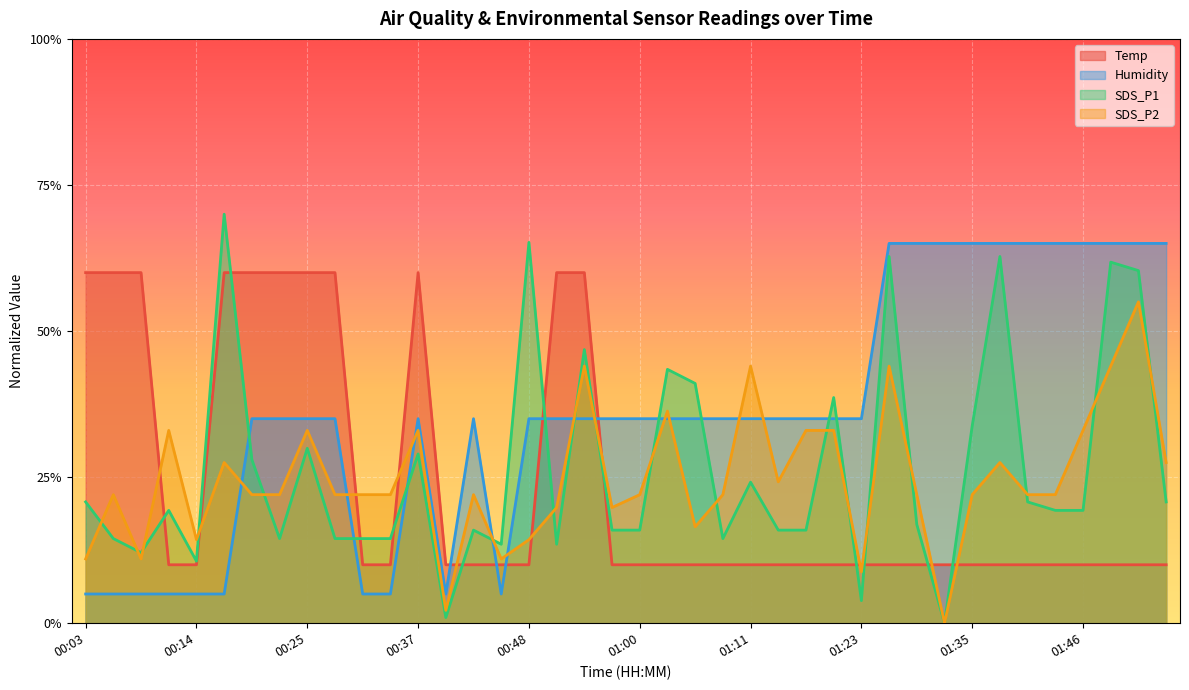

Reading left to right, list all the values displayed in this chart.

Temp: 00:03=0.6	00:05=0.6	00:08=0.6	00:11=0.1	00:14=0.1	00:17=0.6	00:20=0.6	00:22=0.6	00:25=0.6	00:28=0.6	00:31=0.1	00:34=0.1	00:37=0.6	00:39=0.1	00:42=0.1	00:46=0.1	00:48=0.1	00:51=0.6	00:54=0.6	00:56=0.1	01:00=0.1	01:03=0.1	01:06=0.1	01:08=0.1	01:11=0.1	01:14=0.1	01:17=0.1	01:20=0.1	01:23=0.1	01:26=0.1	01:29=0.1	01:32=0.1	01:35=0.1	01:37=0.1	01:41=0.1	01:43=0.1	01:46=0.1	01:50=0.1	01:52=0.1	01:55=0.1
Humidity: 00:03=0.1	00:05=0.1	00:08=0.1	00:11=0.1	00:14=0.1	00:17=0.1	00:20=0.3	00:22=0.3	00:25=0.3	00:28=0.3	00:31=0.1	00:34=0.1	00:37=0.3	00:39=0.1	00:42=0.3	00:46=0.1	00:48=0.3	00:51=0.3	00:54=0.3	00:56=0.3	01:00=0.3	01:03=0.3	01:06=0.3	01:08=0.3	01:11=0.3	01:14=0.3	01:17=0.3	01:20=0.3	01:23=0.3	01:26=0.6	01:29=0.6	01:32=0.6	01:35=0.6	01:37=0.6	01:41=0.6	01:43=0.6	01:46=0.6	01:50=0.6	01:52=0.6	01:55=0.6
SDS_P1: 00:03=0.2	00:05=0.1	00:08=0.1	00:11=0.2	00:14=0.1	00:17=0.7	00:20=0.3	00:22=0.1	00:25=0.3	00:28=0.1	00:31=0.1	00:34=0.1	00:37=0.3	00:39=0.0	00:42=0.2	00:46=0.1	00:48=0.7	00:51=0.1	00:54=0.5	00:56=0.2	01:00=0.2	01:03=0.4	01:06=0.4	01:08=0.1	01:11=0.2	01:14=0.2	01:17=0.2	01:20=0.4	01:23=0.0	01:26=0.6	01:29=0.2	01:32=0.0	01:35=0.3	01:37=0.6	01:41=0.2	01:43=0.2	01:46=0.2	01:50=0.6	01:52=0.6	01:55=0.2
SDS_P2: 00:03=0.1	00:05=0.2	00:08=0.1	00:11=0.3	00:14=0.1	00:17=0.3	00:20=0.2	00:22=0.2	00:25=0.3	00:28=0.2	00:31=0.2	00:34=0.2	00:37=0.3	00:39=0.0	00:42=0.2	00:46=0.1	00:48=0.1	00:51=0.2	00:54=0.4	00:56=0.2	01:00=0.2	01:03=0.4	01:06=0.2	01:08=0.2	01:11=0.4	01:14=0.2	01:17=0.3	01:20=0.3	01:23=0.1	01:26=0.4	01:29=0.2	01:32=0.0	01:35=0.2	01:37=0.3	01:41=0.2	01:43=0.2	01:46=0.3	01:50=0.4	01:52=0.5	01:55=0.3